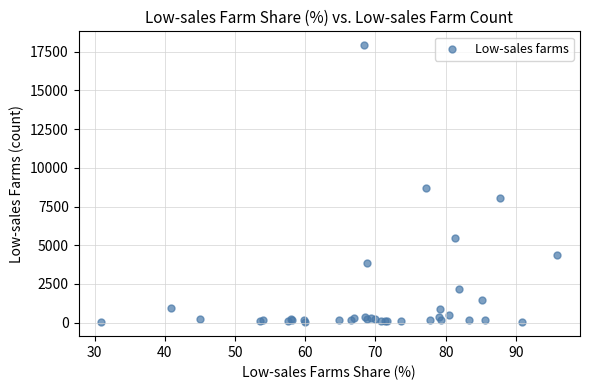

What Y value in the scatter plot is closest to 8973?

8693